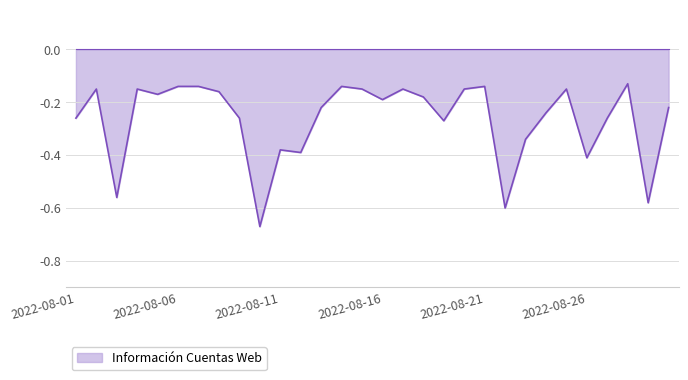

What is the difference between the maximum and minimum values?

0.5